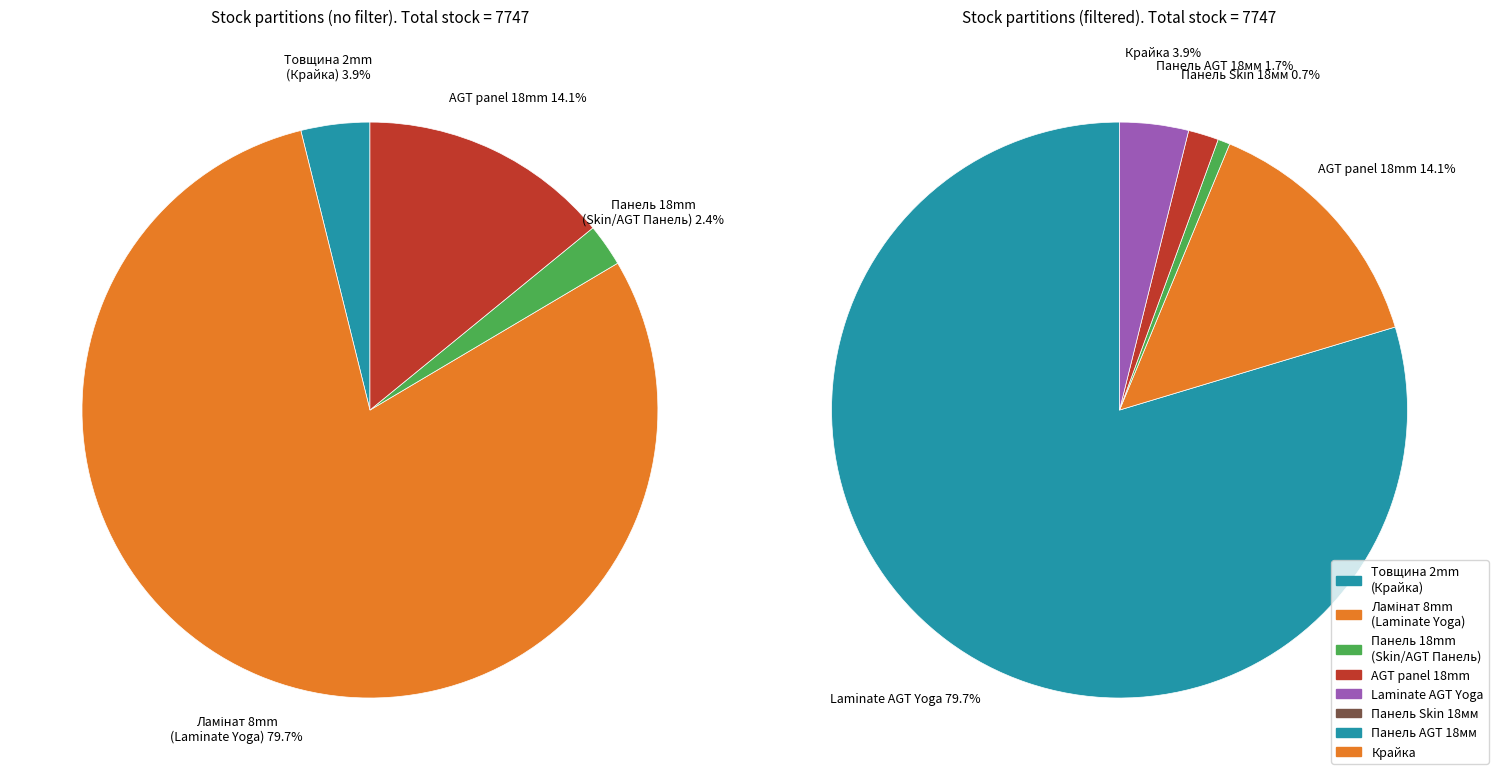

How much of the chart is everything except Крайка?

96.1%